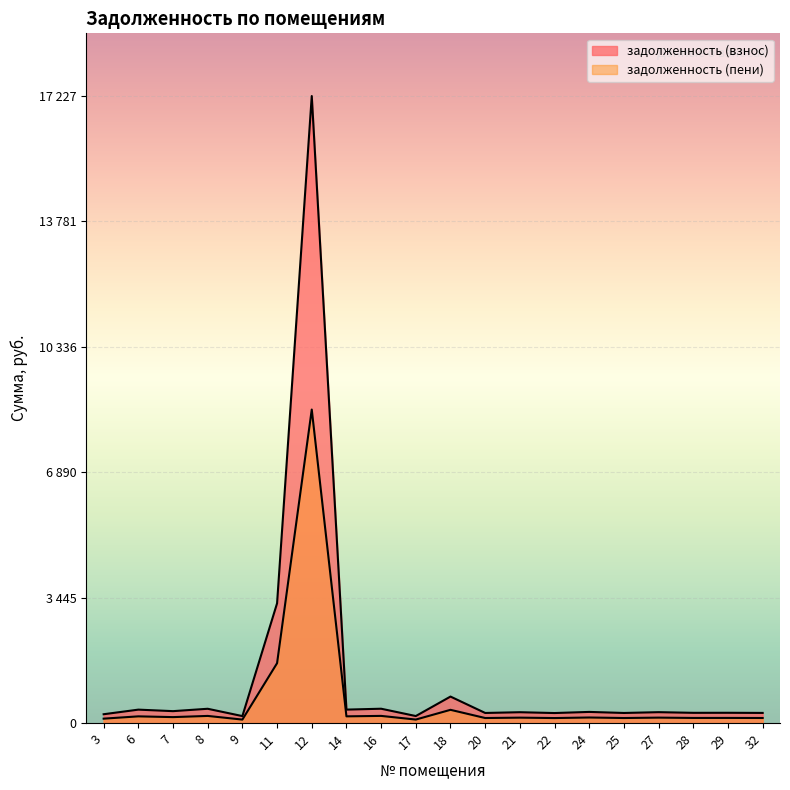

What is the spread (max minus min) of values at 3?

121.4